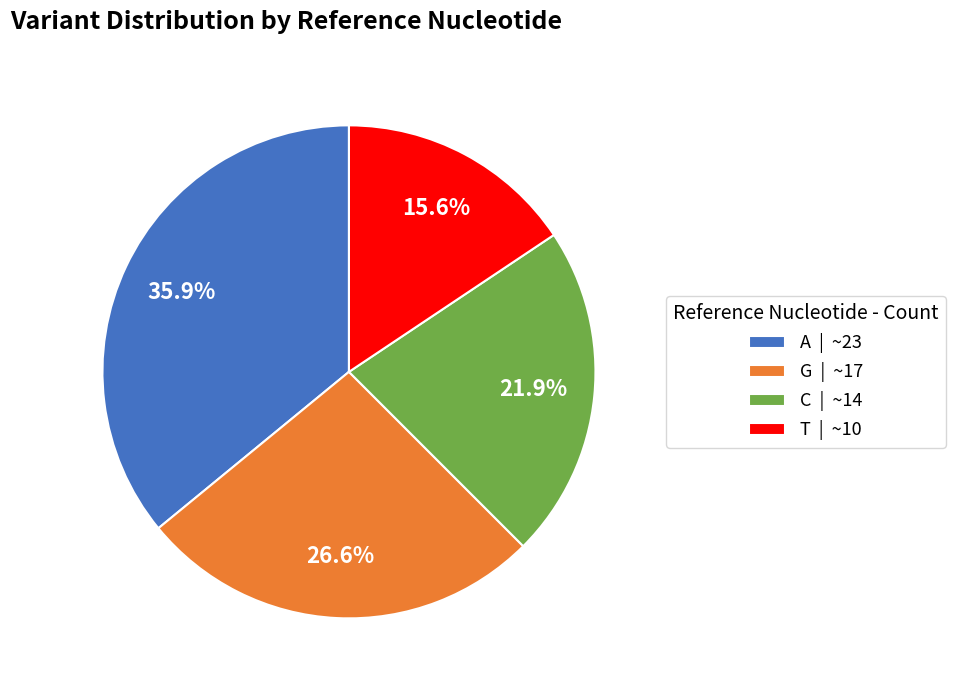

Rank the categories by value from lowest to highest.

T, C, G, A